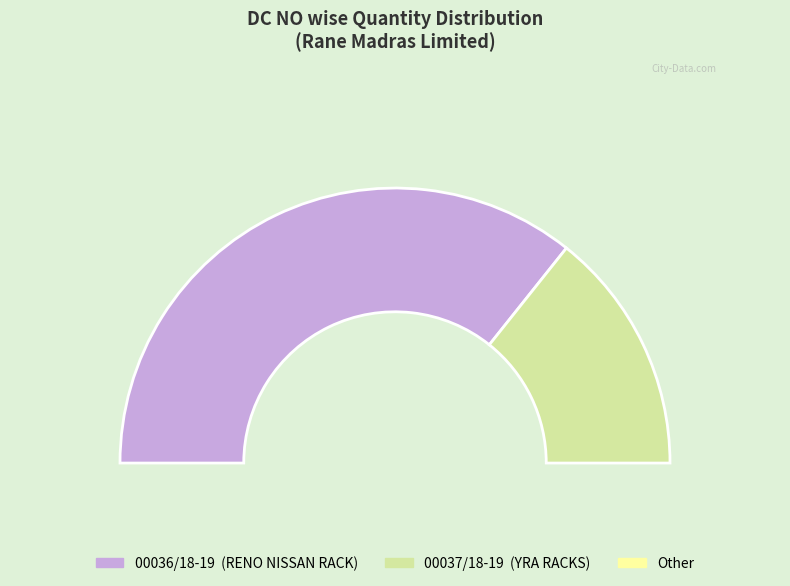

How much of the chart is everything except 00036/18-19?

28.6%